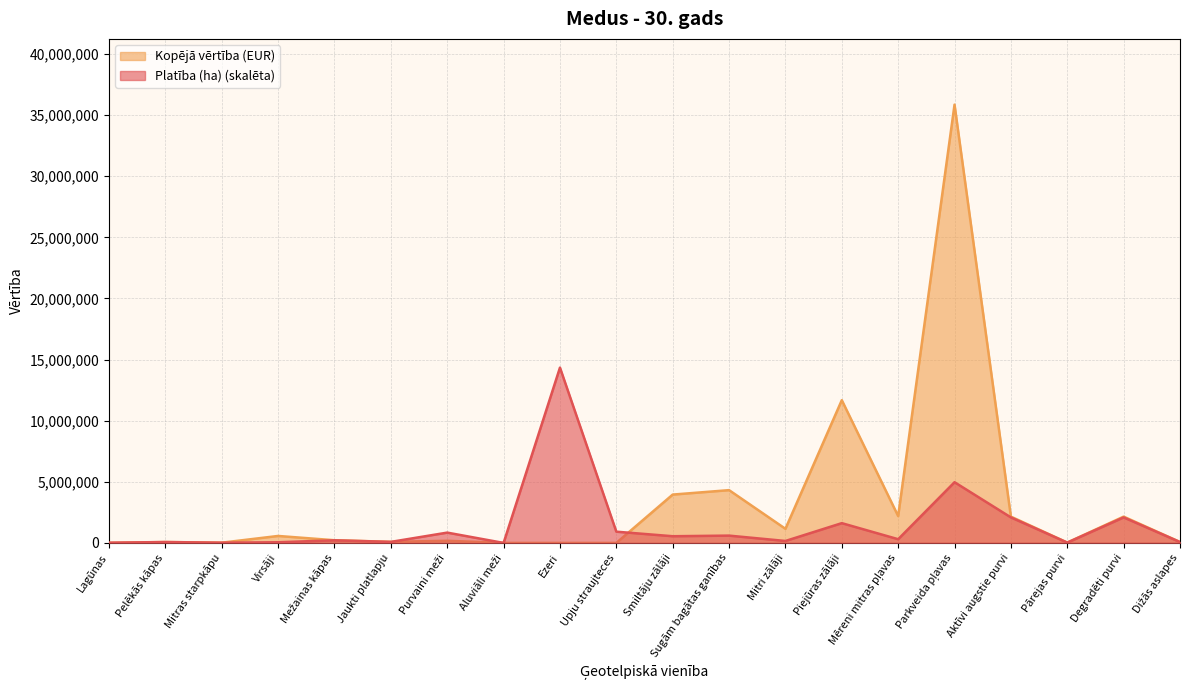

What is the difference between the highest and lowest values at Degradēti purvi?

65133.8